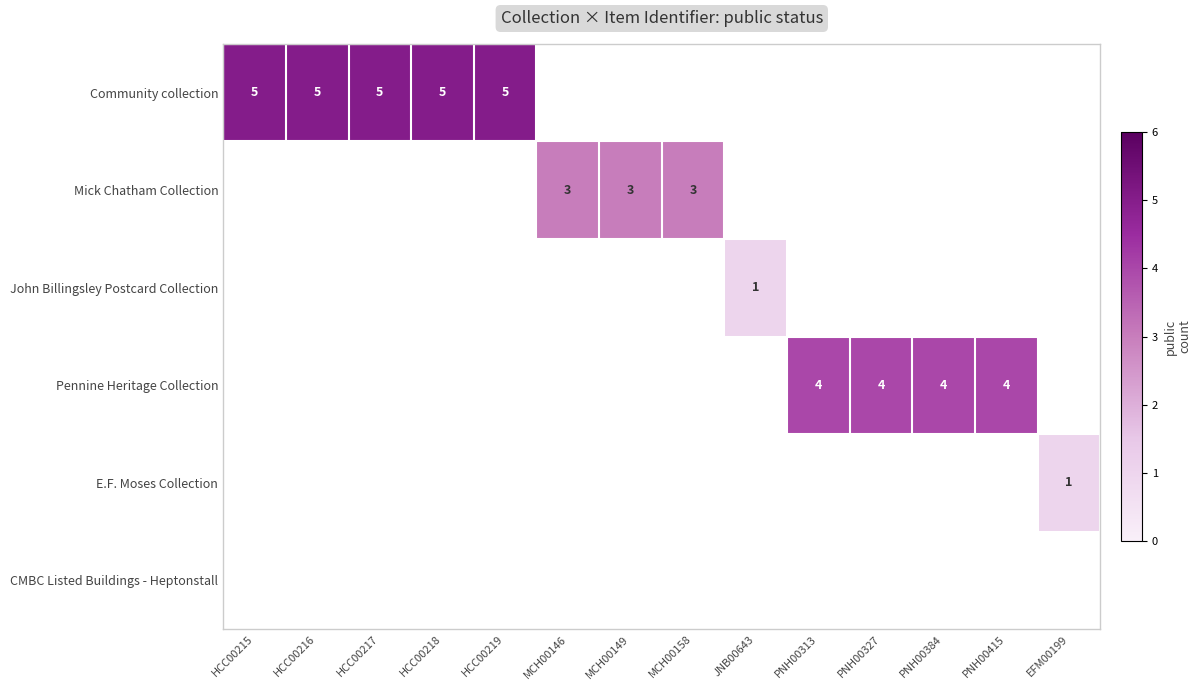

True or false: Mick Chatham Collection has a value of 3 at MCH00149.

True